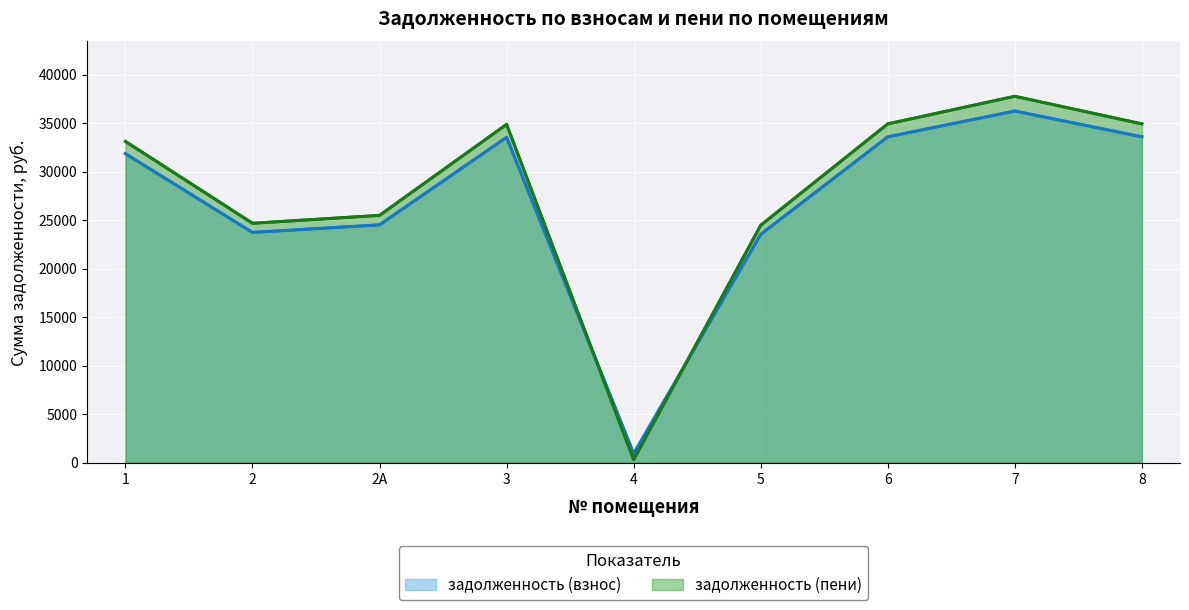

What is the lowest value of the задолженность (взнос) series?

932.1